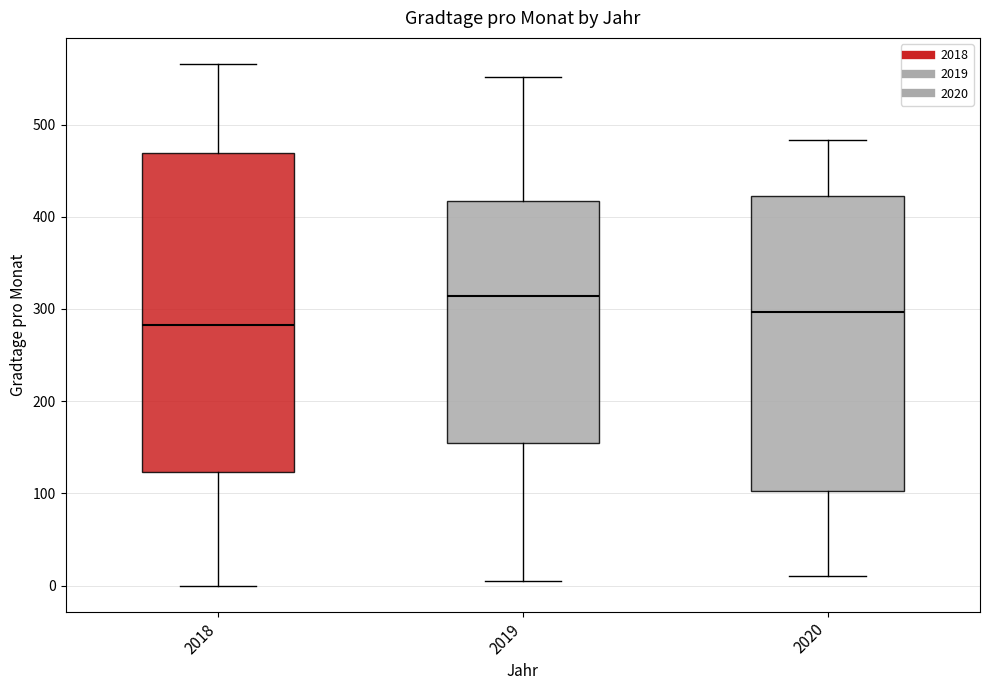

Reading left to right, transcribe this box plot: for each box, give where its median line is, the range the box spans, and where its two whiskers end, as read against the y-axis. The values are not printed on the chart, so give them approximately, as read against the axis.

2018: median 280, box 120 to 470, whiskers 0 to 570
2019: median 310, box 150 to 420, whiskers 10 to 550
2020: median 300, box 100 to 420, whiskers 10 to 480